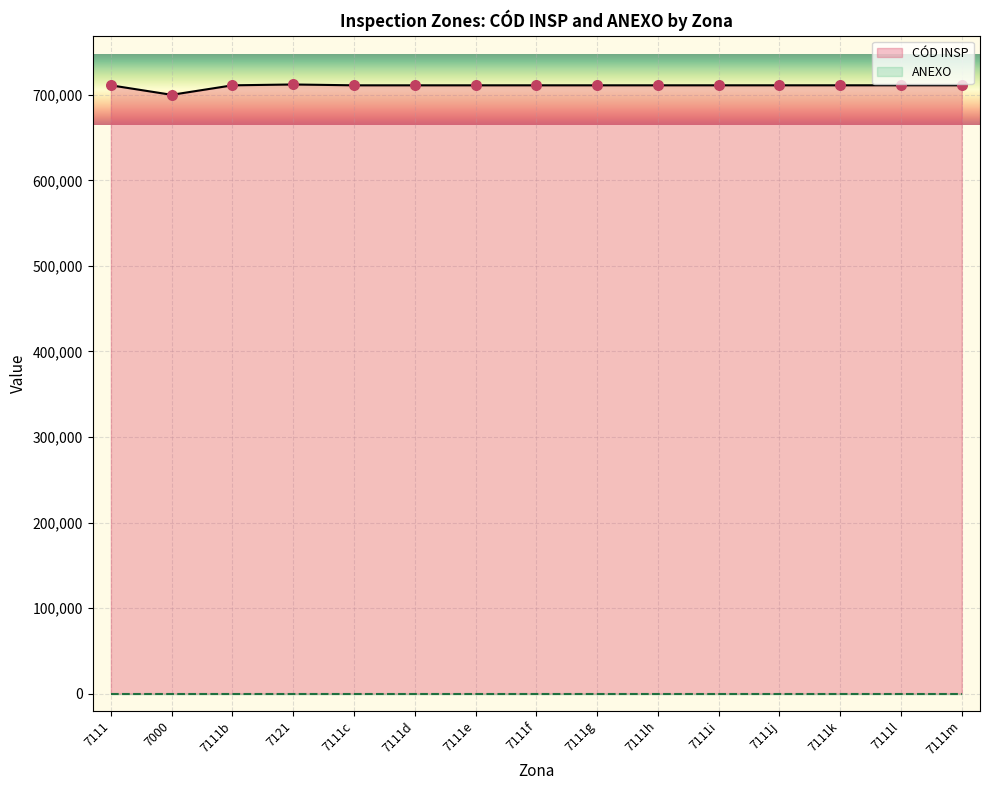

Is the value of CÓD INSP at 7121 greater than the value of ANEXO at 7111g?

Yes